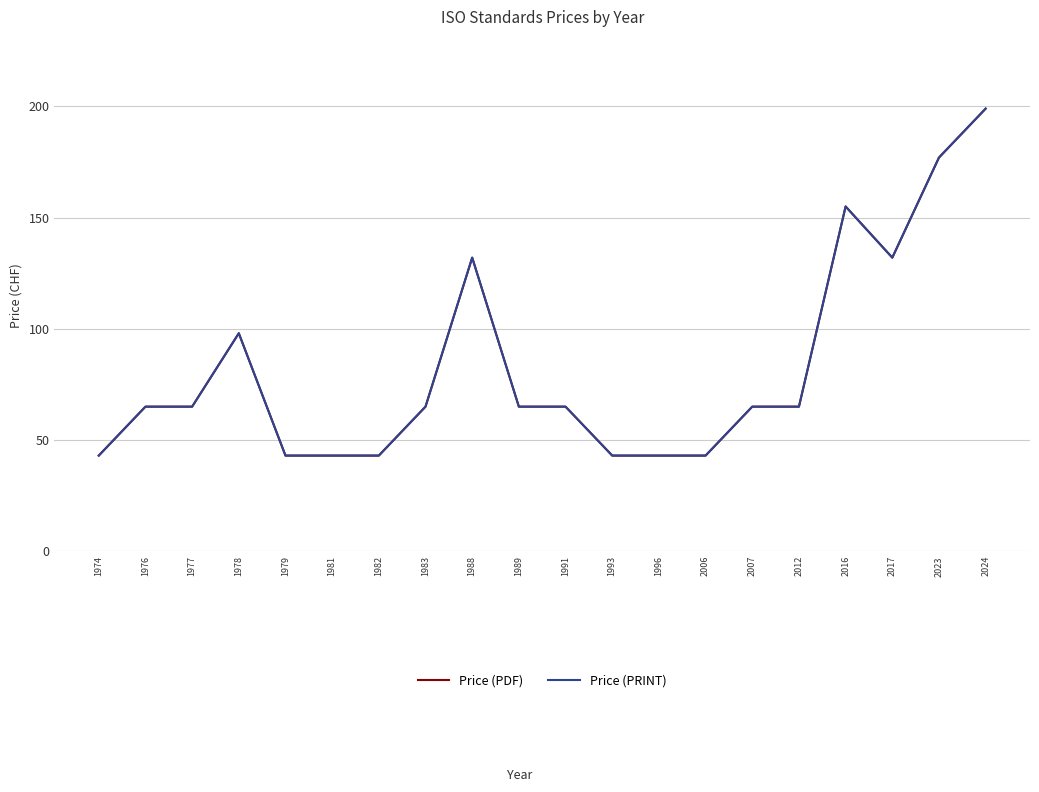

The value of Price (PRINT) at 1988 is 132. True or false?

True